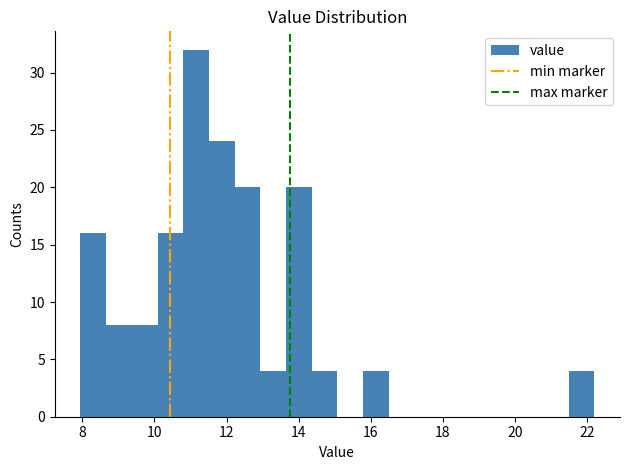

Read against the x-axis, roughly where is the centre of the tallest bar?

11.2